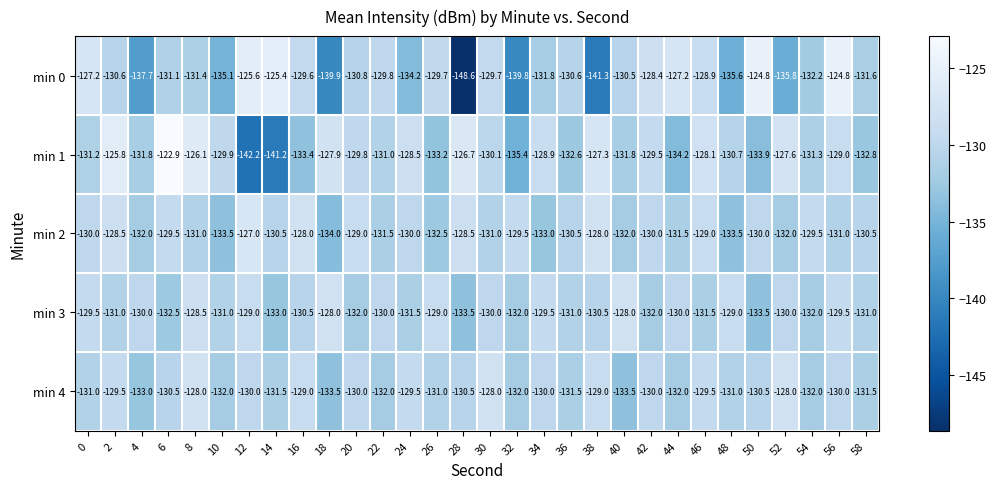

Which series has the widest spread of values?

min 0